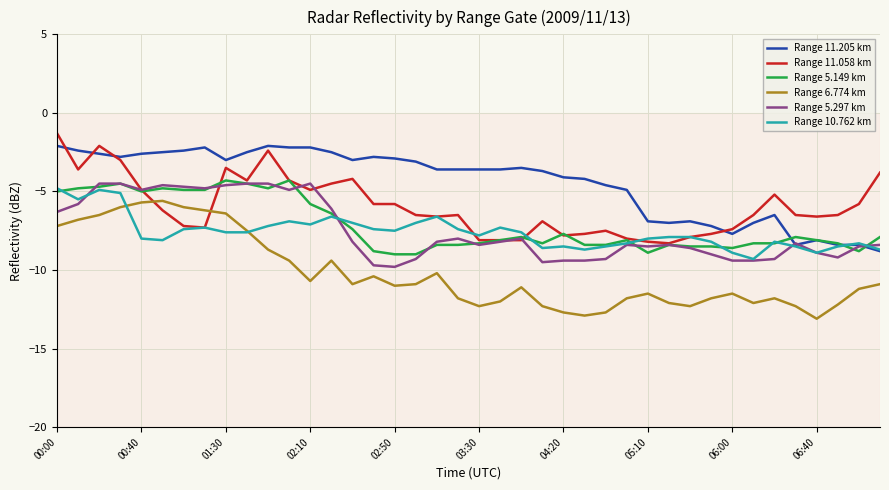

Which series has the largest total across all categories?

Range 11.205 km